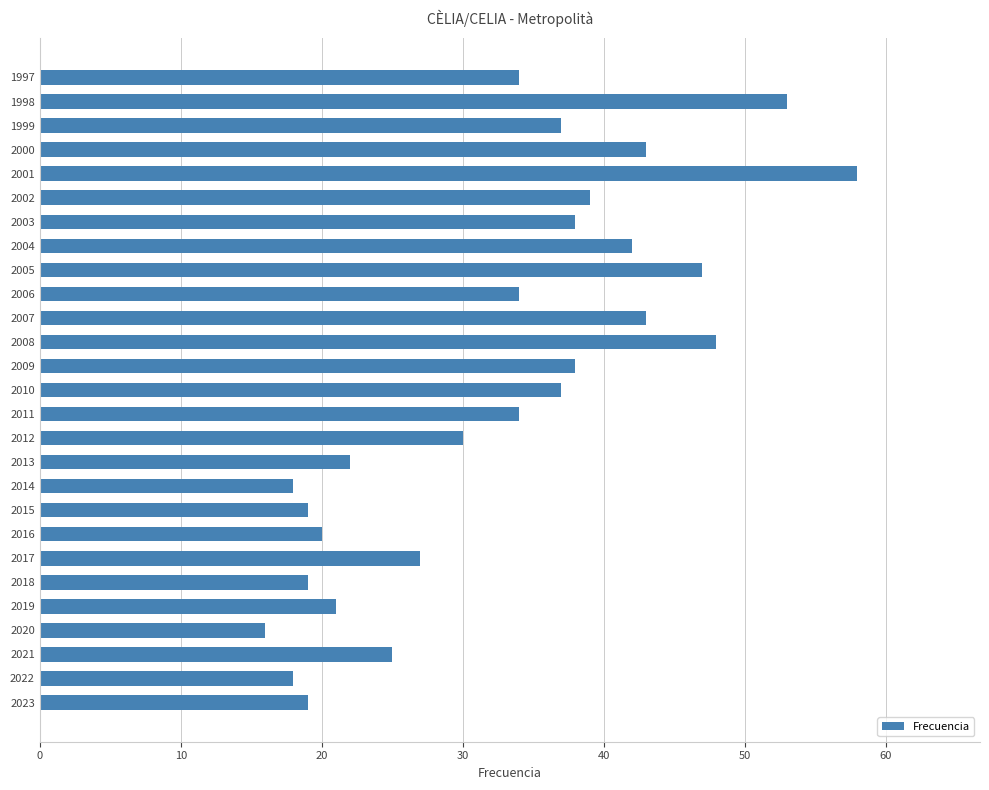

What is the difference between the maximum and minimum values?

42